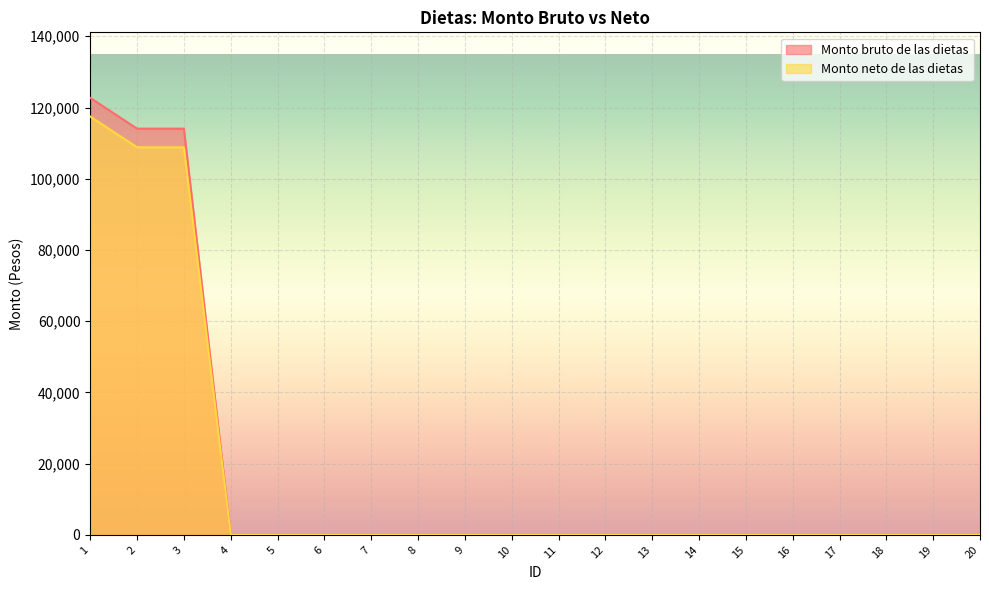

Which has a higher value, 11 or 10?

11